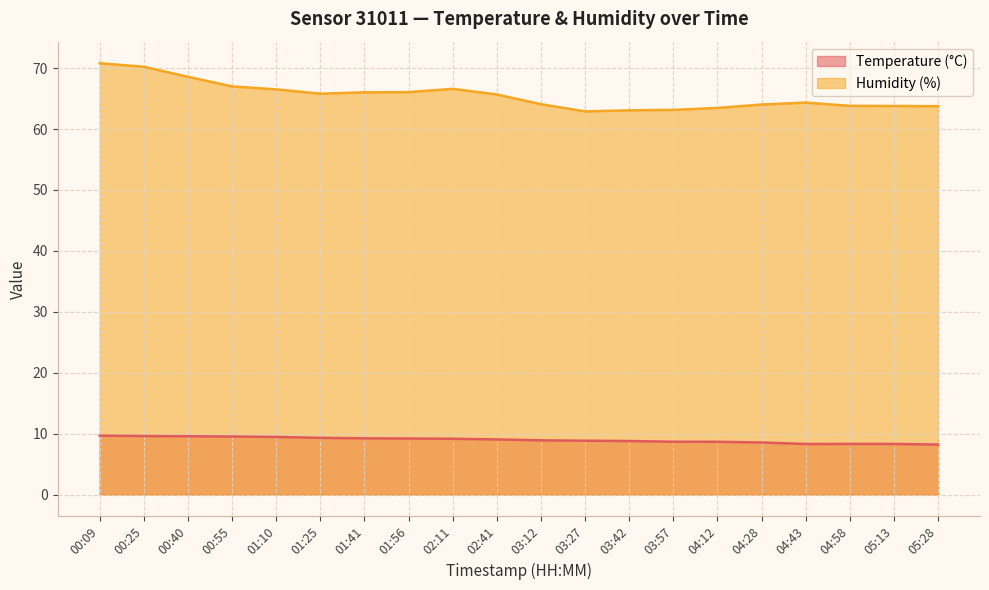

Where is the first local maximum for Humidity (%)?

02:11